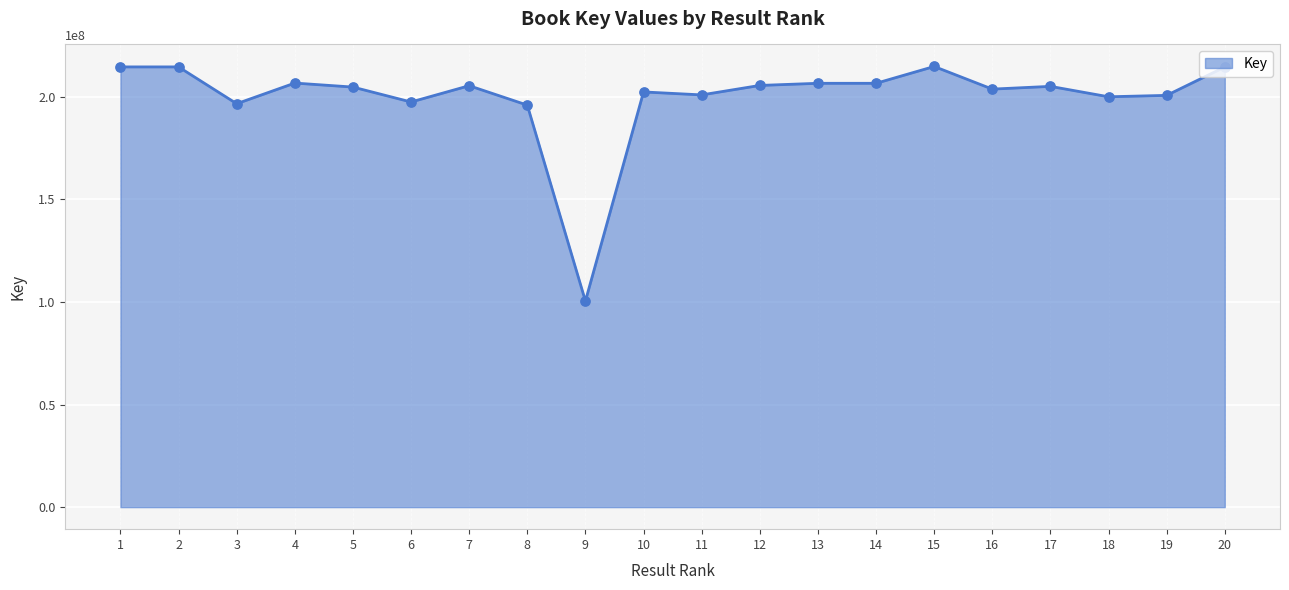

What is the change in value from 1 to 6?

-17097129